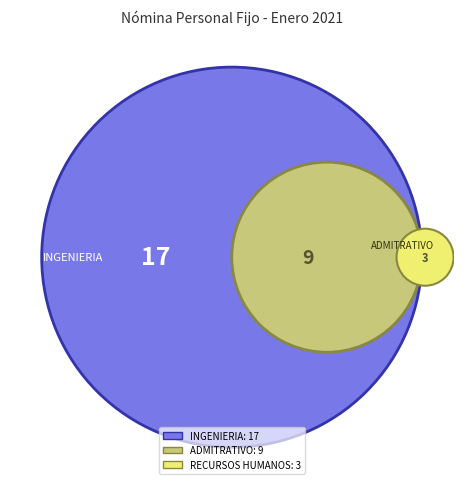

What is the majority slice?

INGENIERIA